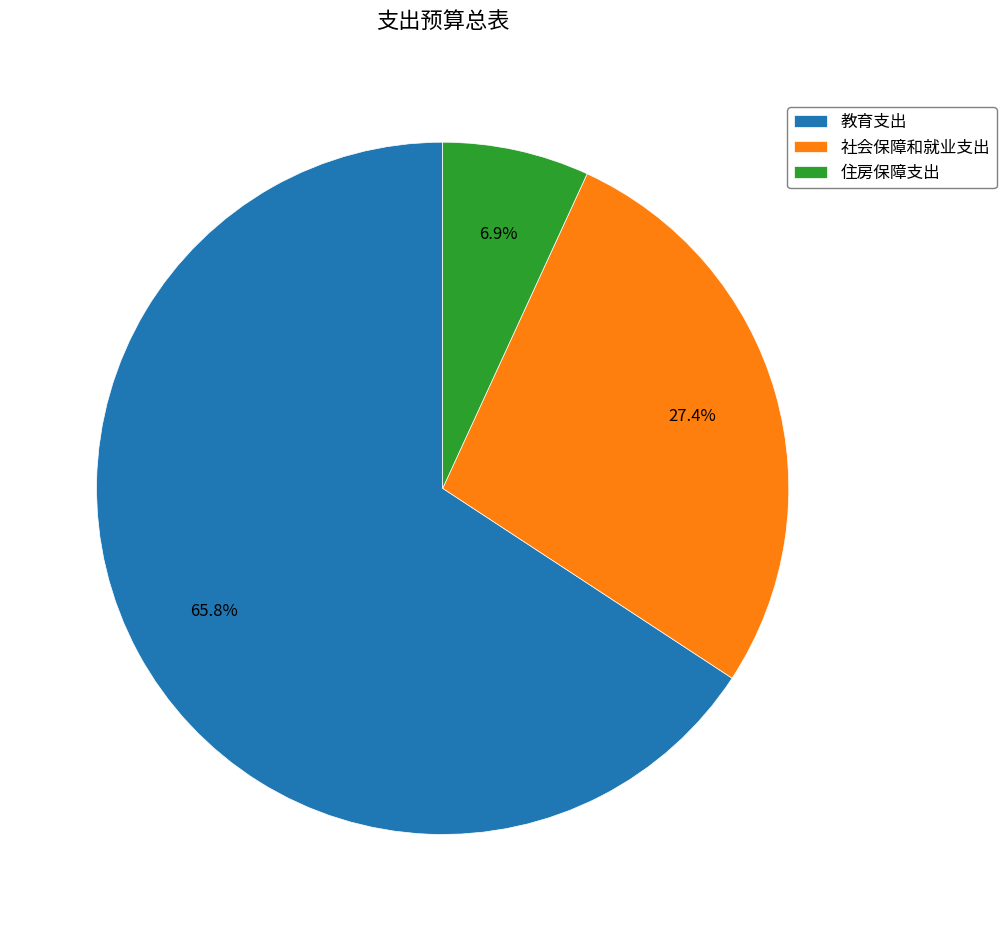

To the nearest percent, what percentage of the pie is 住房保障支出?

7%